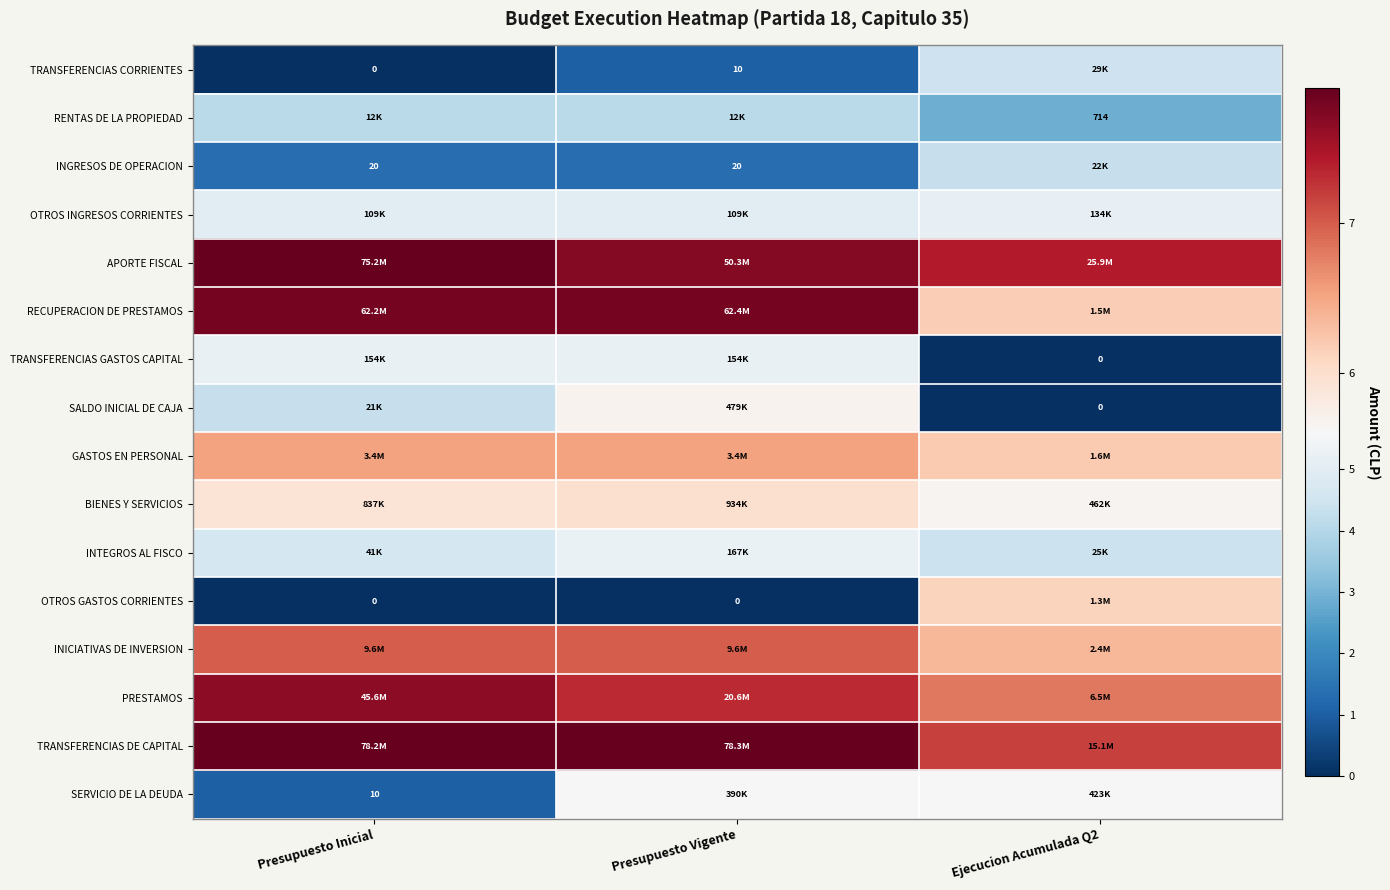

Which label corresponds to the largest value in the chart?

Presupuesto Vigente